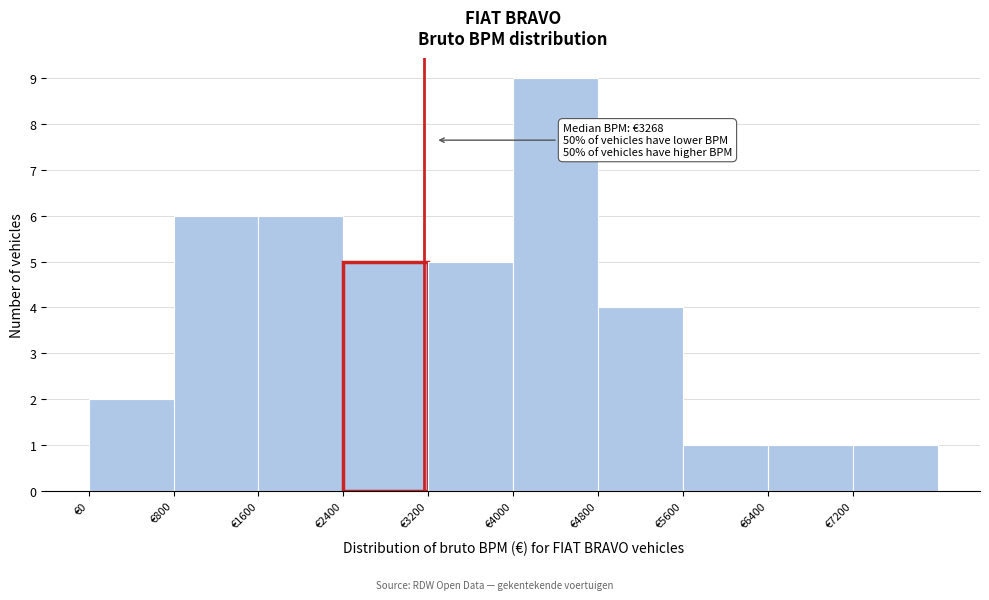

Over which range of the x-axis is the bar tallest?

4000 to 4800